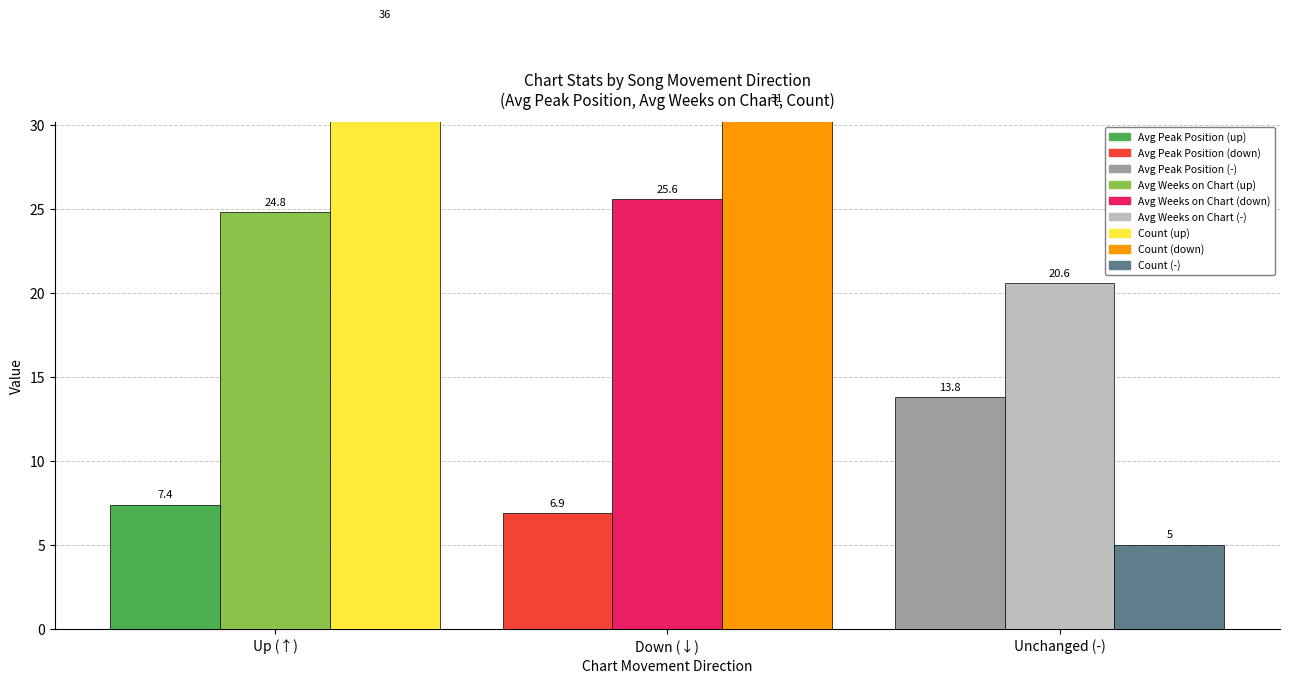

Read the Avg Weeks on Chart value at Unchanged (-).

20.6